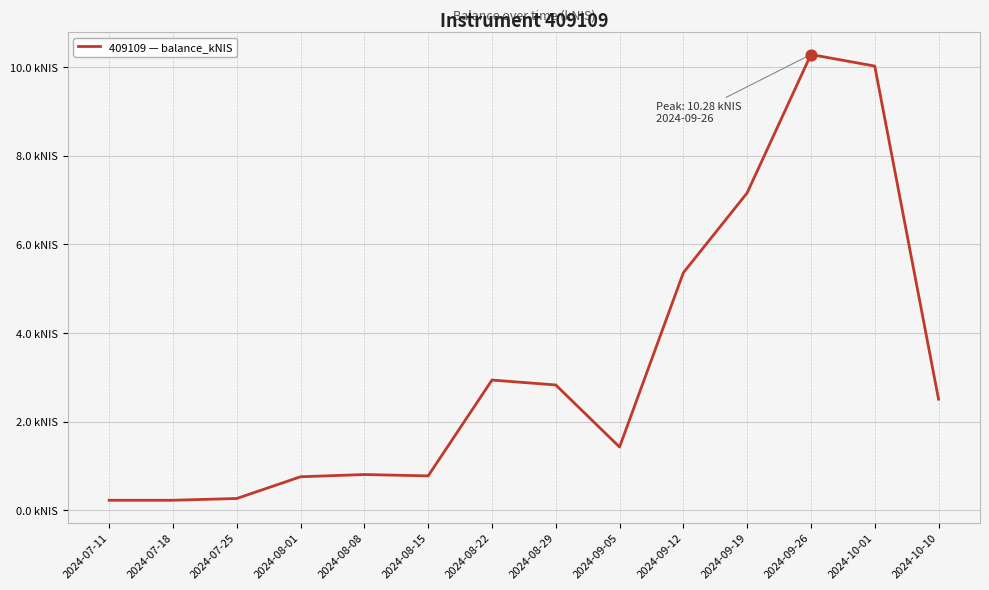

What is the change in value from 2024-08-15 to 2024-08-29?

+2.0